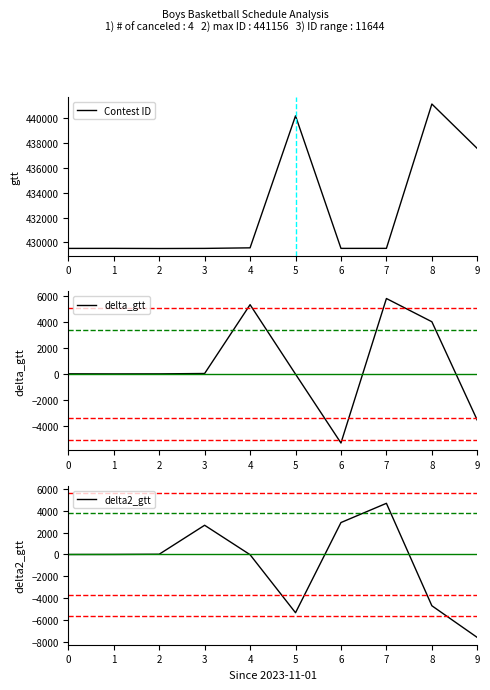

Is this an area chart (filled region under the line)?

No